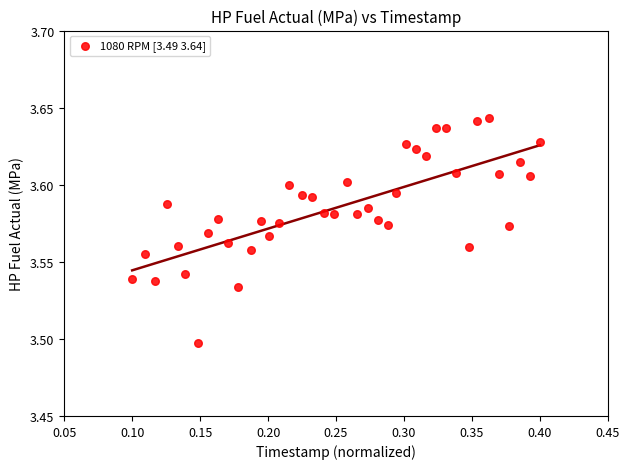

What is the range of X values (max minus min)?

0.3